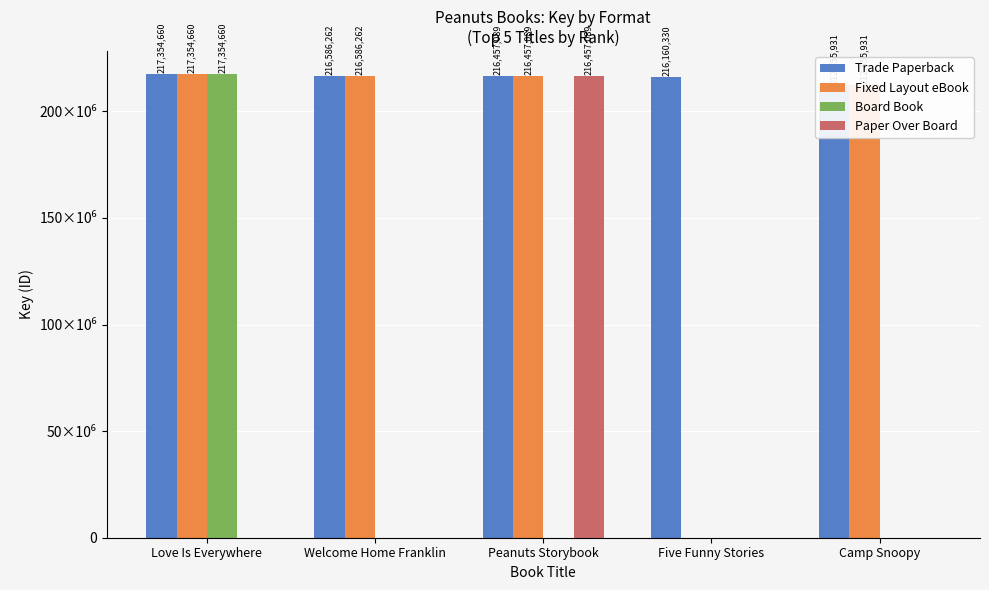

What is the sum of all Board Book values?

217354660